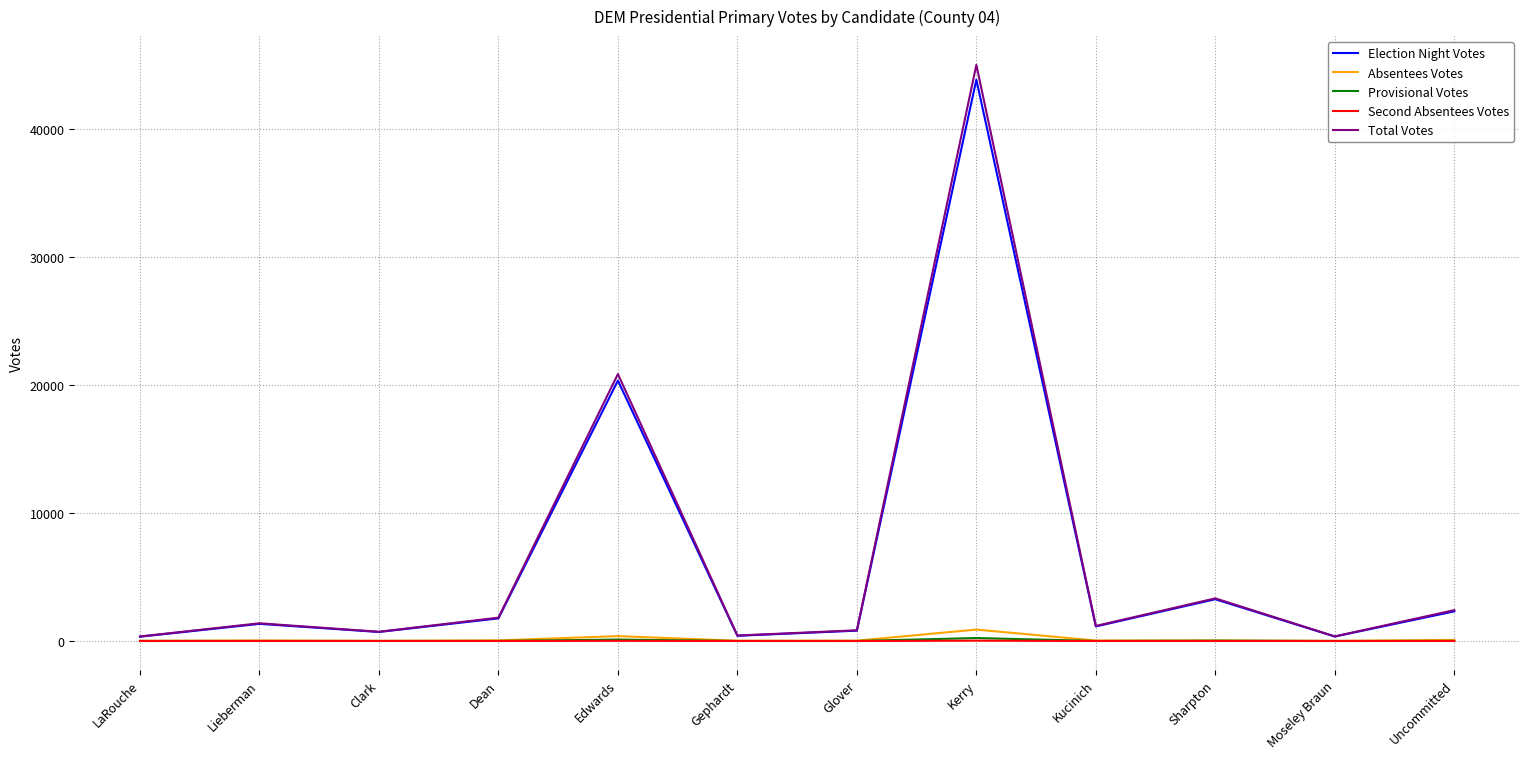

Which series has the widest spread of values?

Total Votes